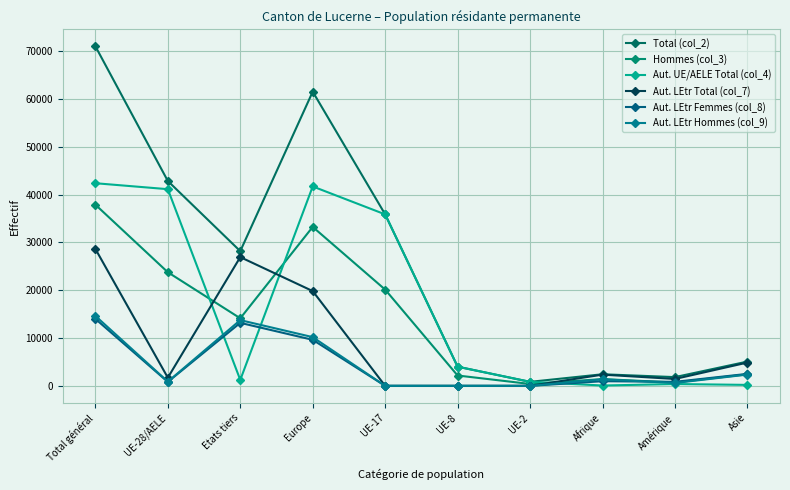

What is the sum of the Hommes (col_3) values at UE-2 and Etats tiers?

14526